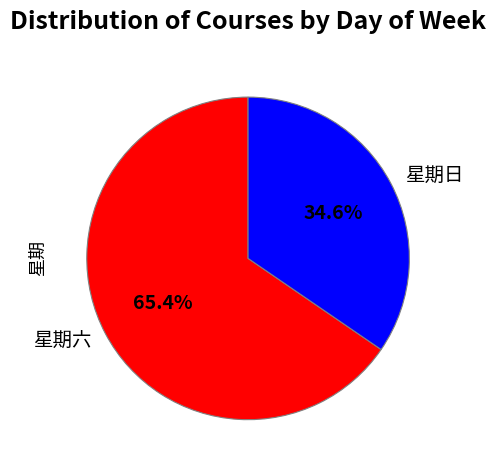

The 星期六 slice represents 65% of the pie. True or false?

True